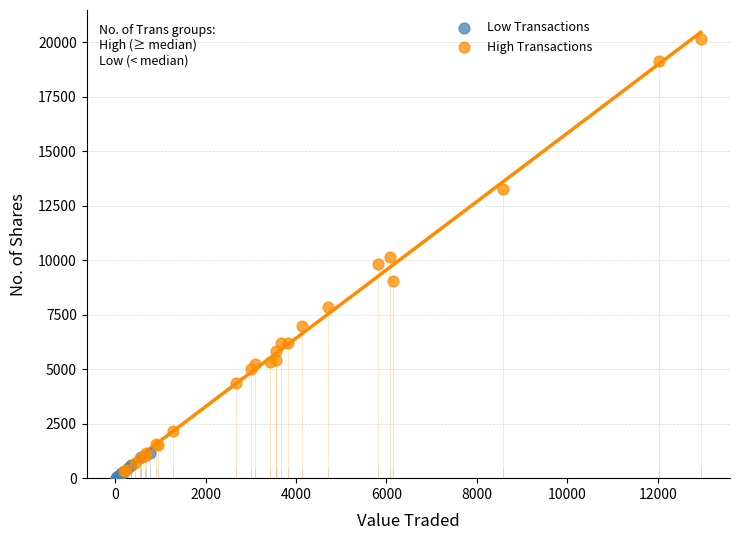

Which series has the largest Y range (max minus min)?

High Transactions